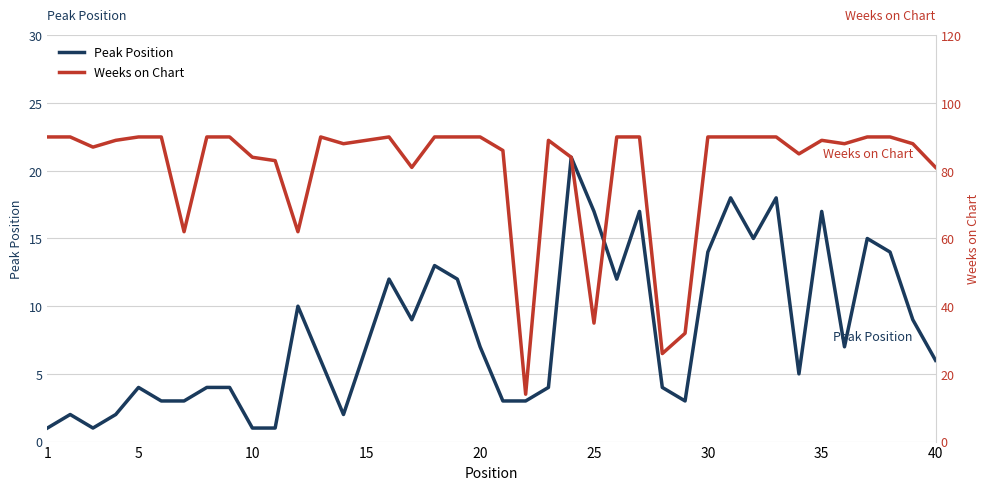

The Peak Position series shows 14 at 30. True or false?

True